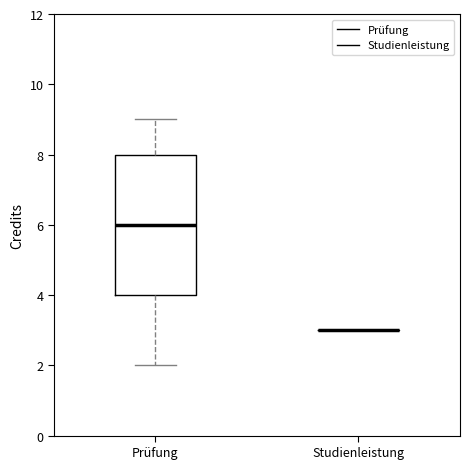

Reading left to right, transcribe this box plot: for each box, give where its median line is, the range the box spans, and where its two whiskers end, as read against the y-axis. The values are not printed on the chart, so give them approximately, as read against the axis.

Prüfung: median 6, box 4 to 8, whiskers 2 to 9
Studienleistung: box collapsed to a line at 3, whiskers 3 to 3